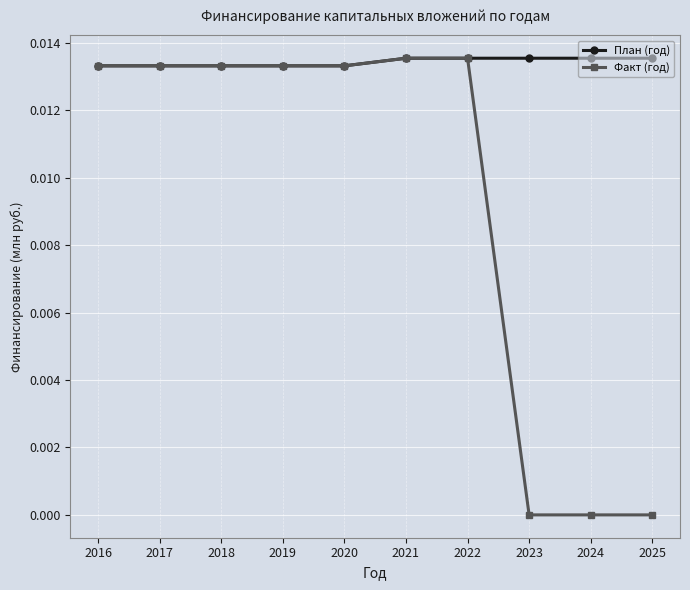

The value of Факт (год) at 2020 is 0.0. True or false?

True